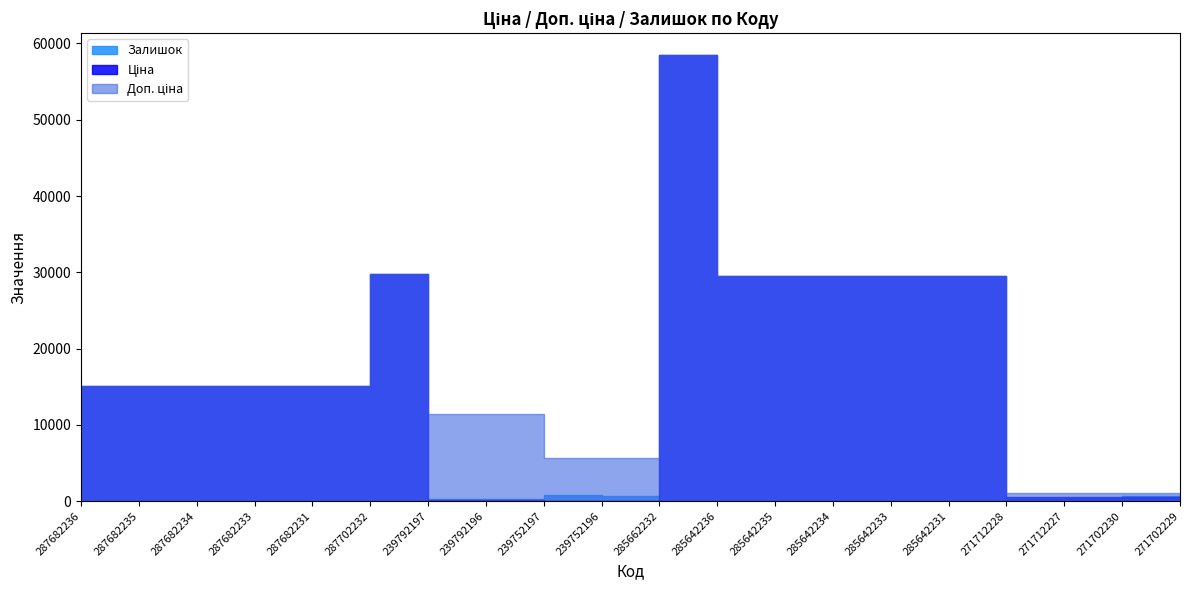

What are all the series names shown in the legend?

Ціна, Доп. ціна, Залишок